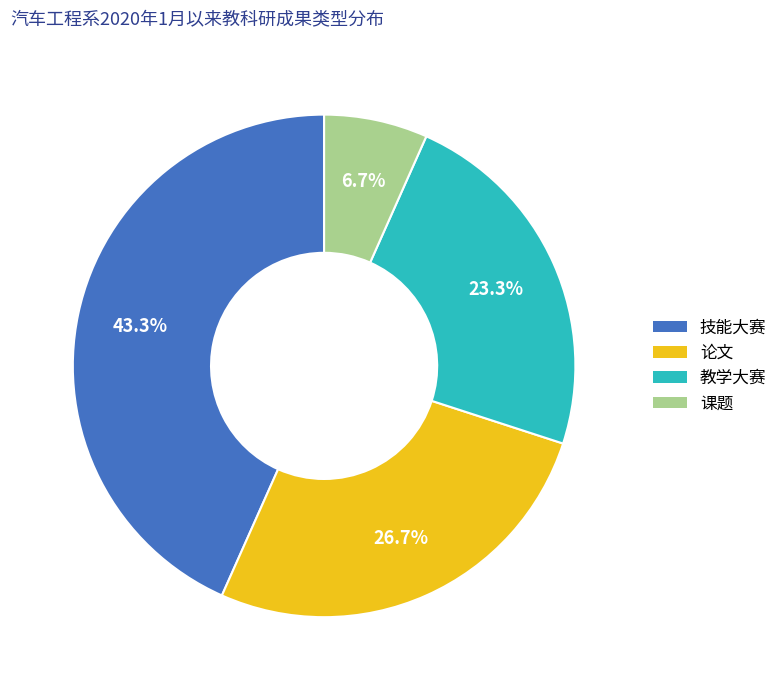

Rank the categories by value from highest to lowest.

技能大赛, 论文, 教学大赛, 课题